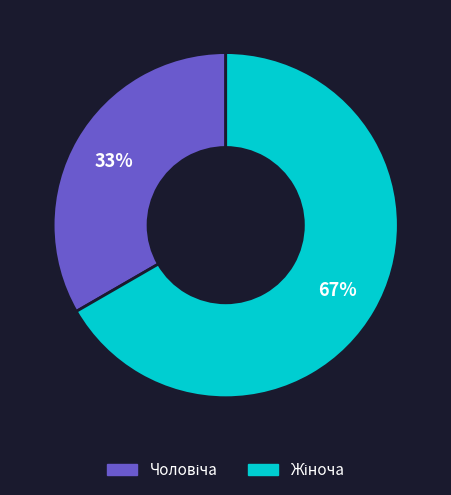

To the nearest percent, what is the average slice percentage?

50%